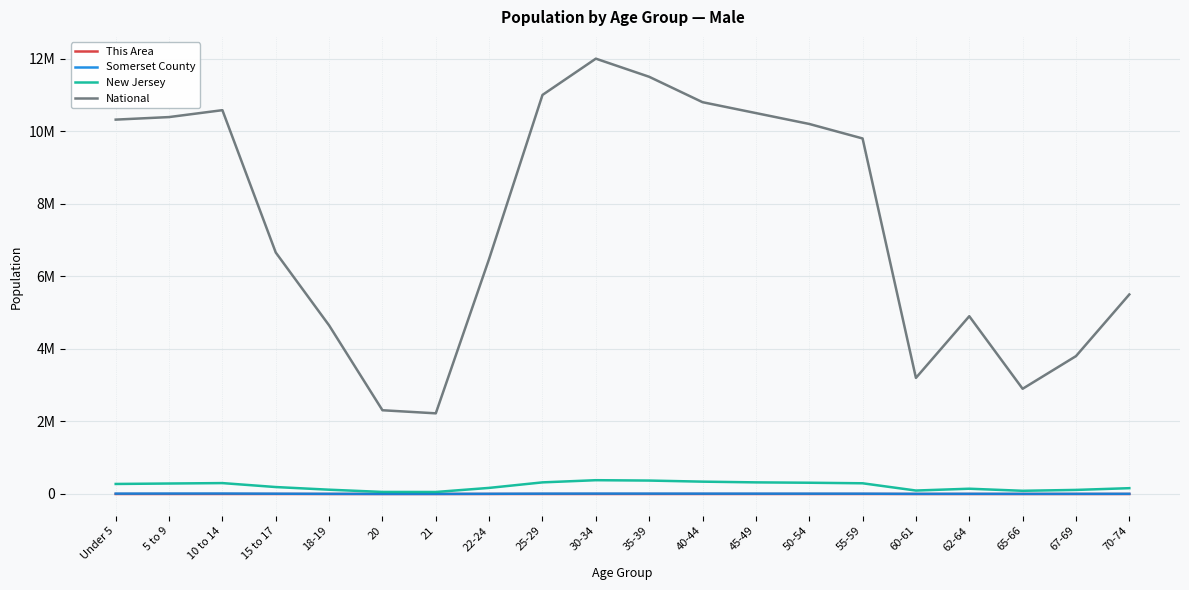

What is the difference between the highest and lowest values at 55-59?

9799730